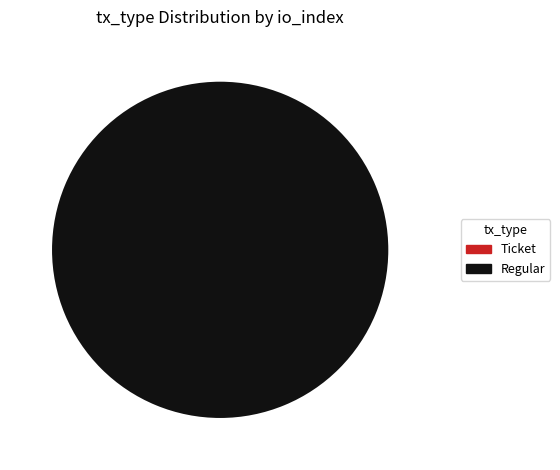

What is the smallest slice in the pie chart?

Ticket